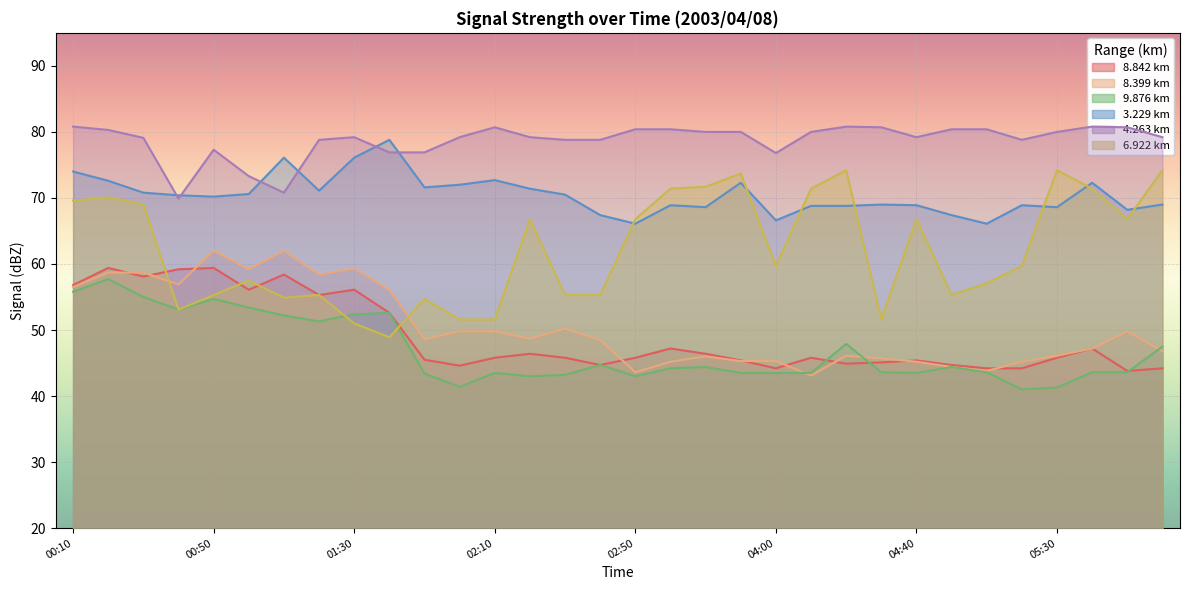

Where do   6.922 and   8.399 first cross each other?

00:30 and 00:40